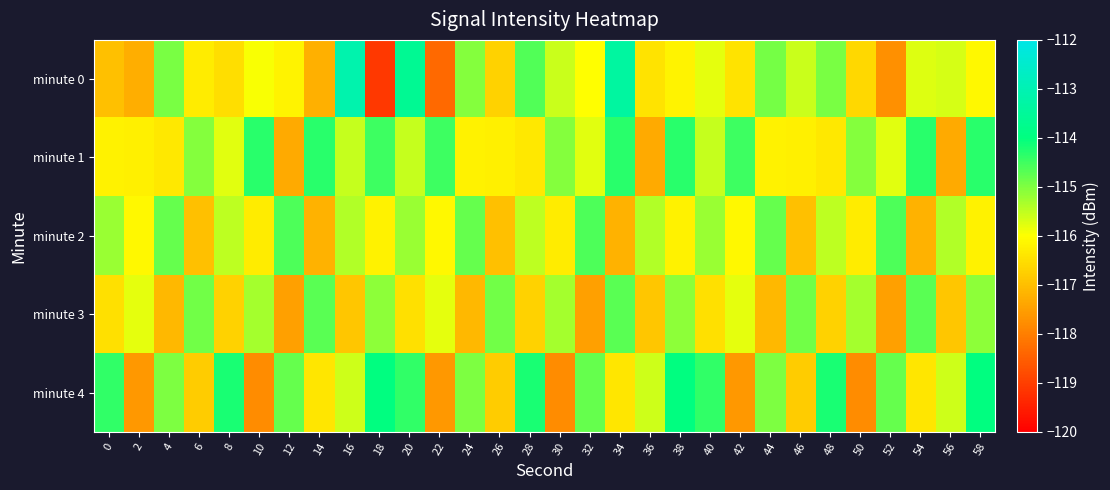

Between 58 and 6, which is larger?

58